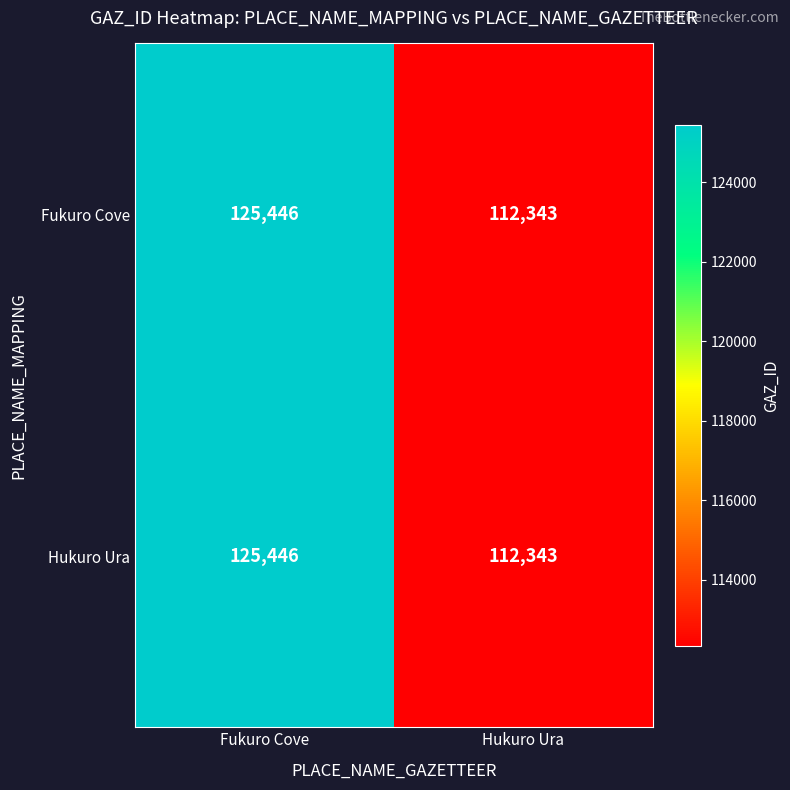

What is the minimum value shown in the chart?

112343